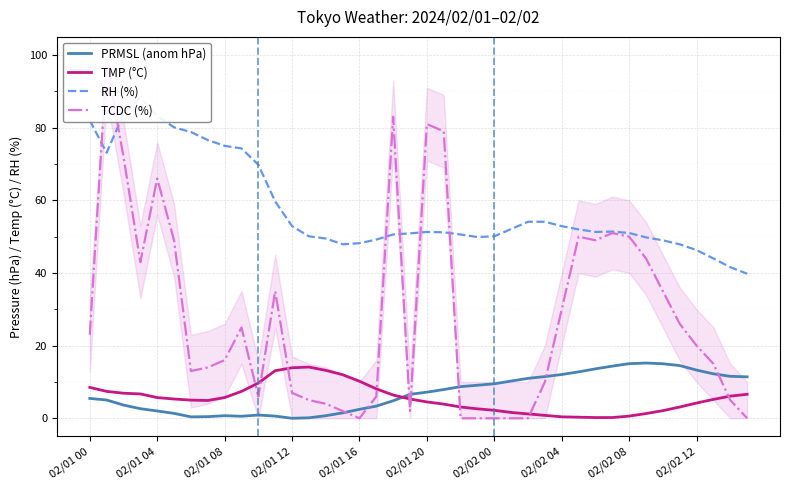

True or false: TCDC (%) has a value of 23.0 at 02/01 00.

True